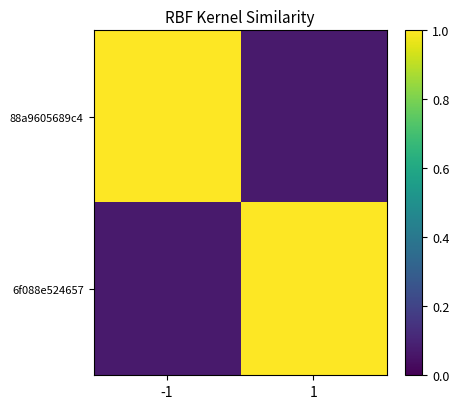

Reading right to left, extract all data points from this chart.

88a9605689c4: 1=0.1	-1=1.0
6f088e524657: 1=1.0	-1=0.1